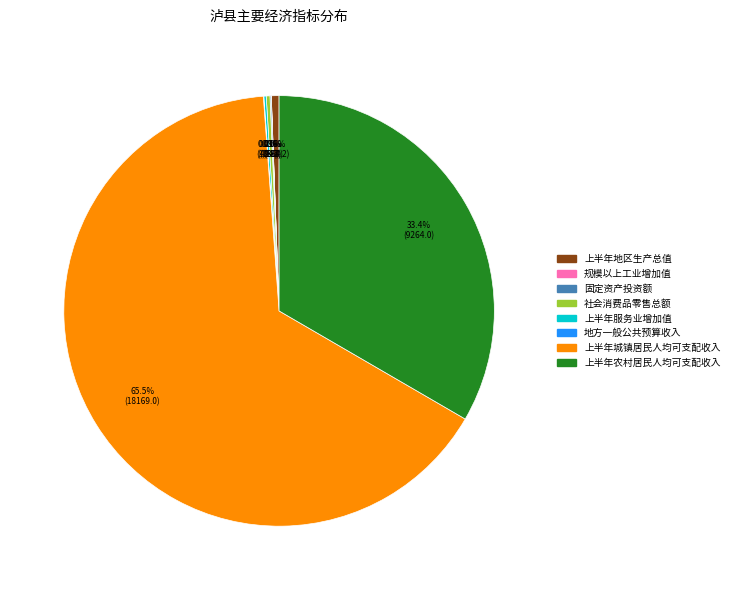

To the nearest percent, what is the difference between the largest and smallest slice percentages?

65%